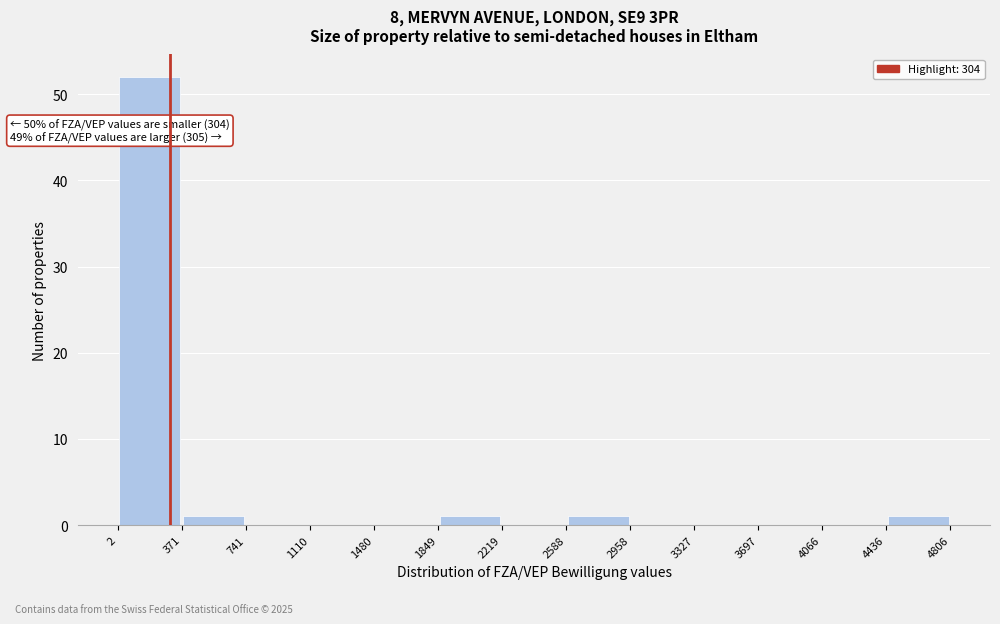

Which range on the x-axis has the tallest bar?

2 to 371